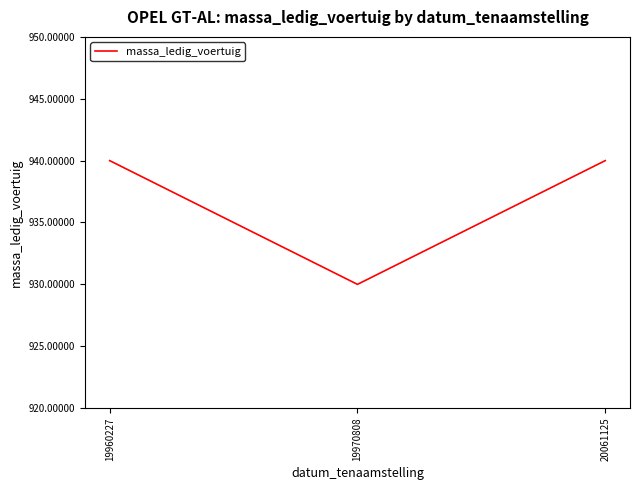

The value at 20061125 is 940. True or false?

True